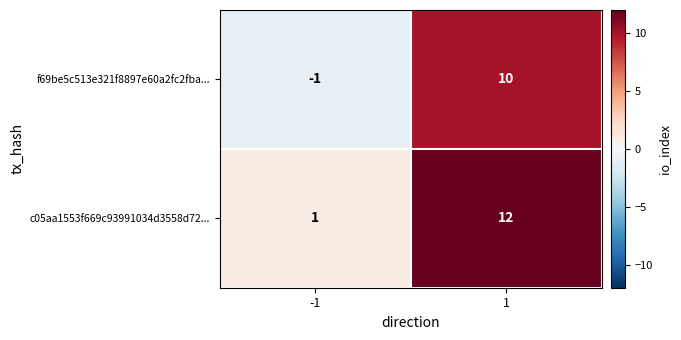

Is it true that f69be5c513e321f8897e60a2fc2fba... equals 2 at 1?

False